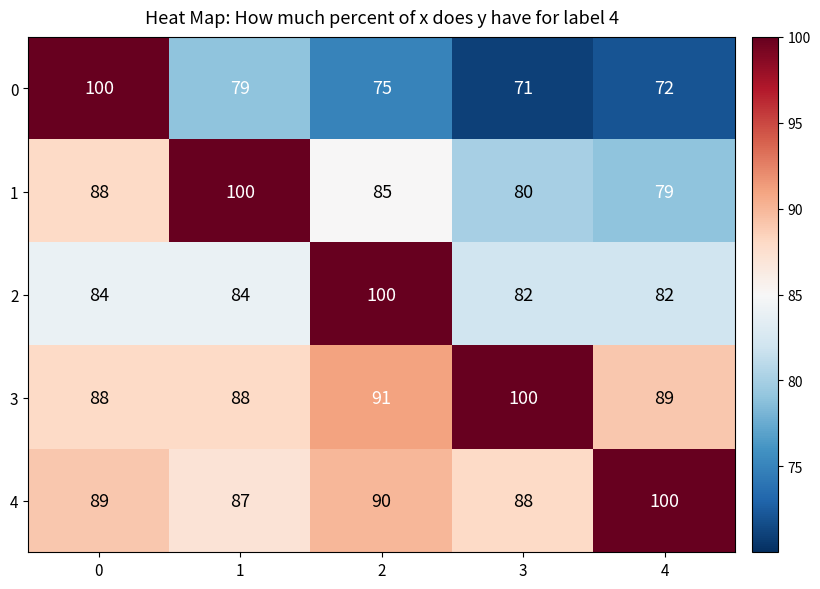

What is the difference between the highest and lowest values at 0?

16